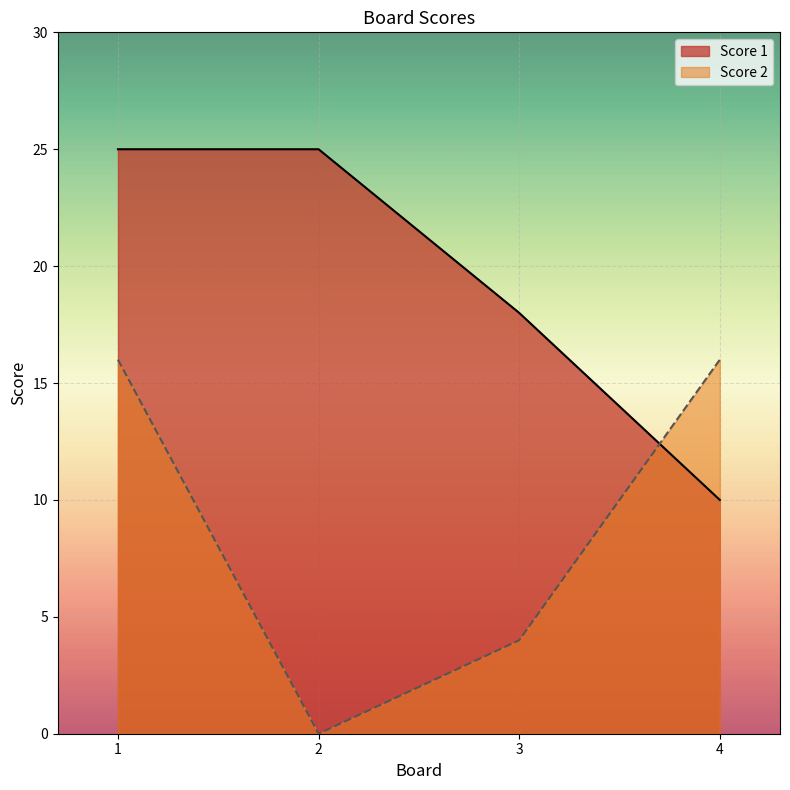

Reading left to right, extract all data points from this chart.

Score 1: 1=25	2=25	3=18	4=10
Score 2: 1=16	2=0	3=4	4=16